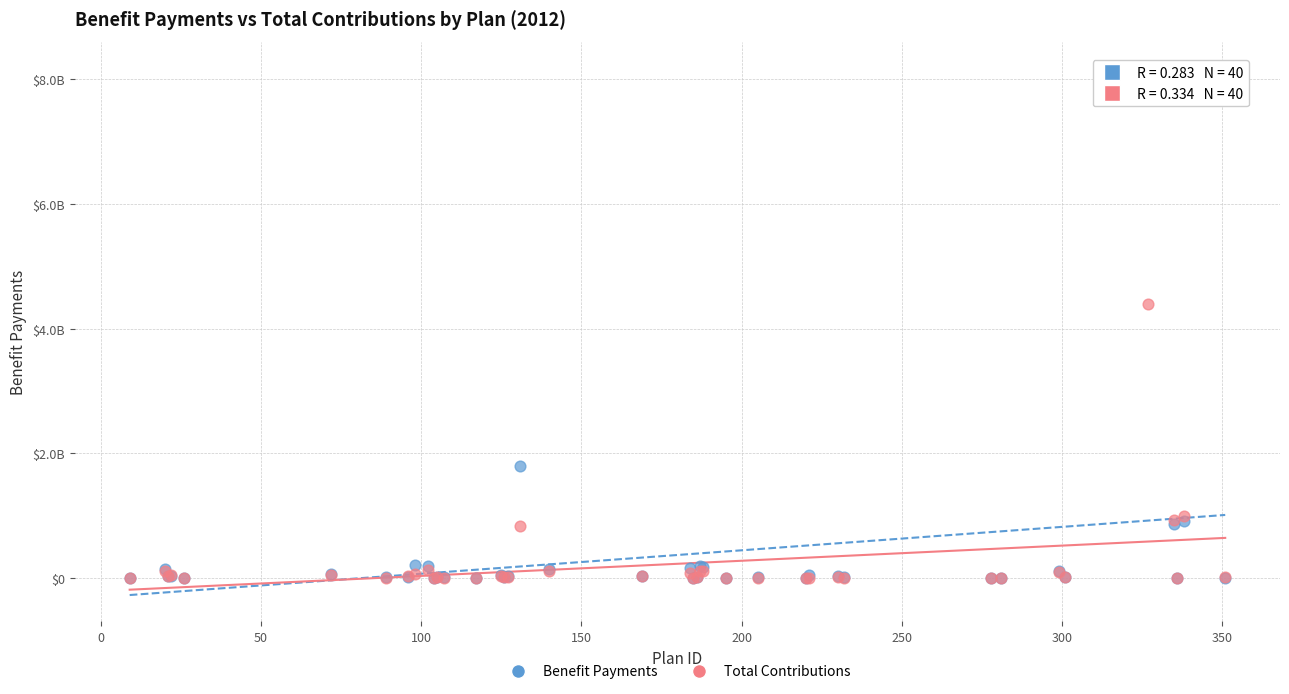

Which series has the largest Y range (max minus min)?

Benefit Payments